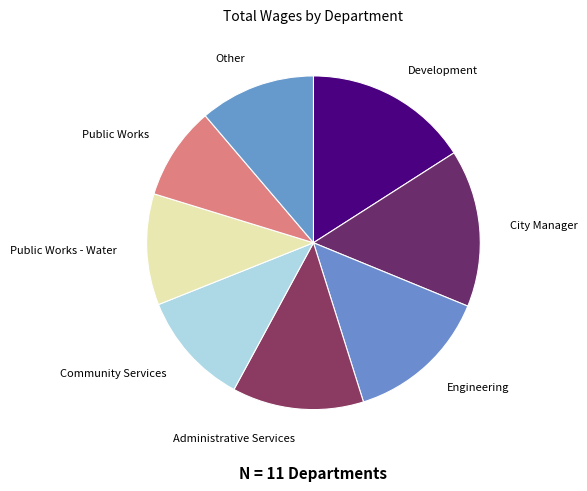

Do Engineering and City Manager together represent more than half of the pie?

No